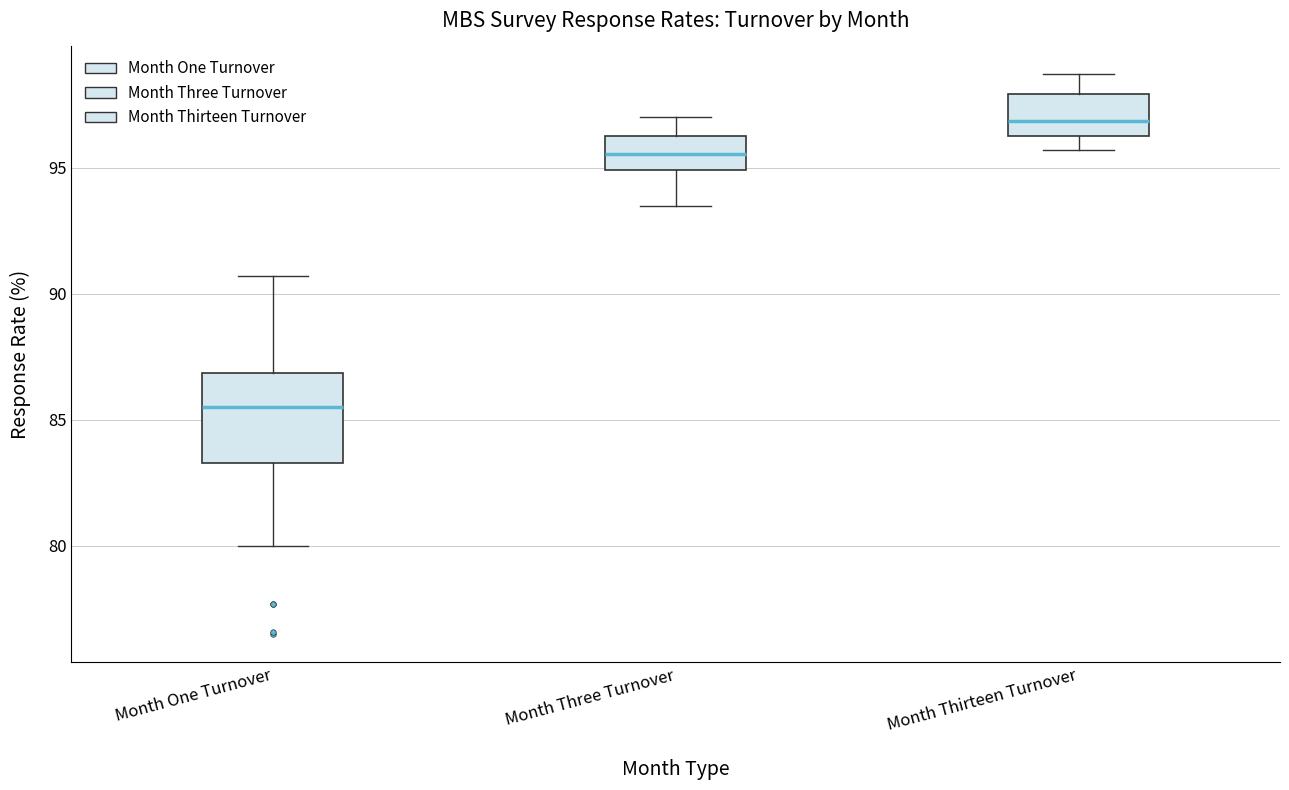

Comparing the boxes themselves (not the whiskers), which one is the tallest?

Month One Turnover